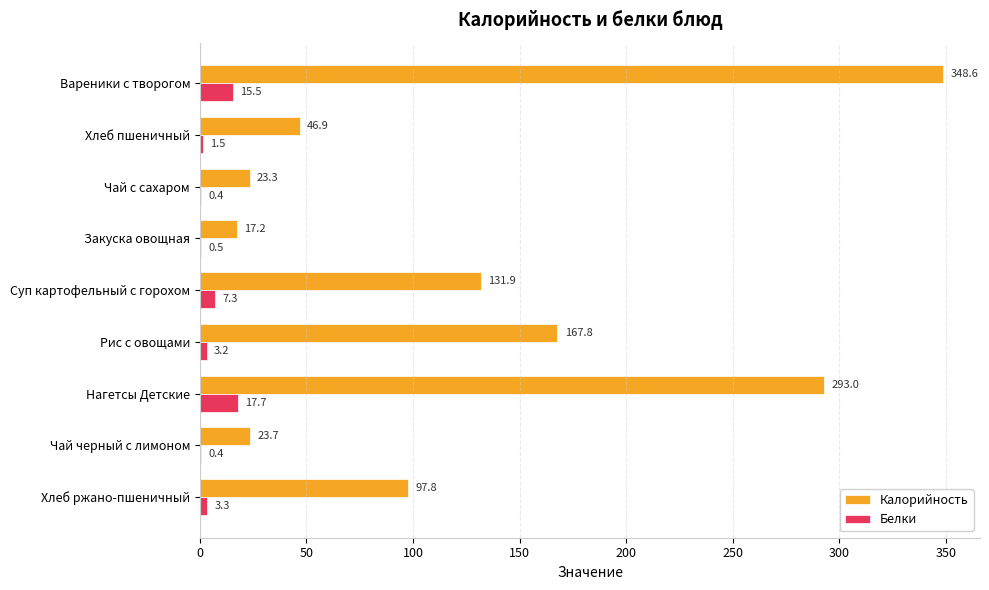

How many data points in Белки are above 3?

5